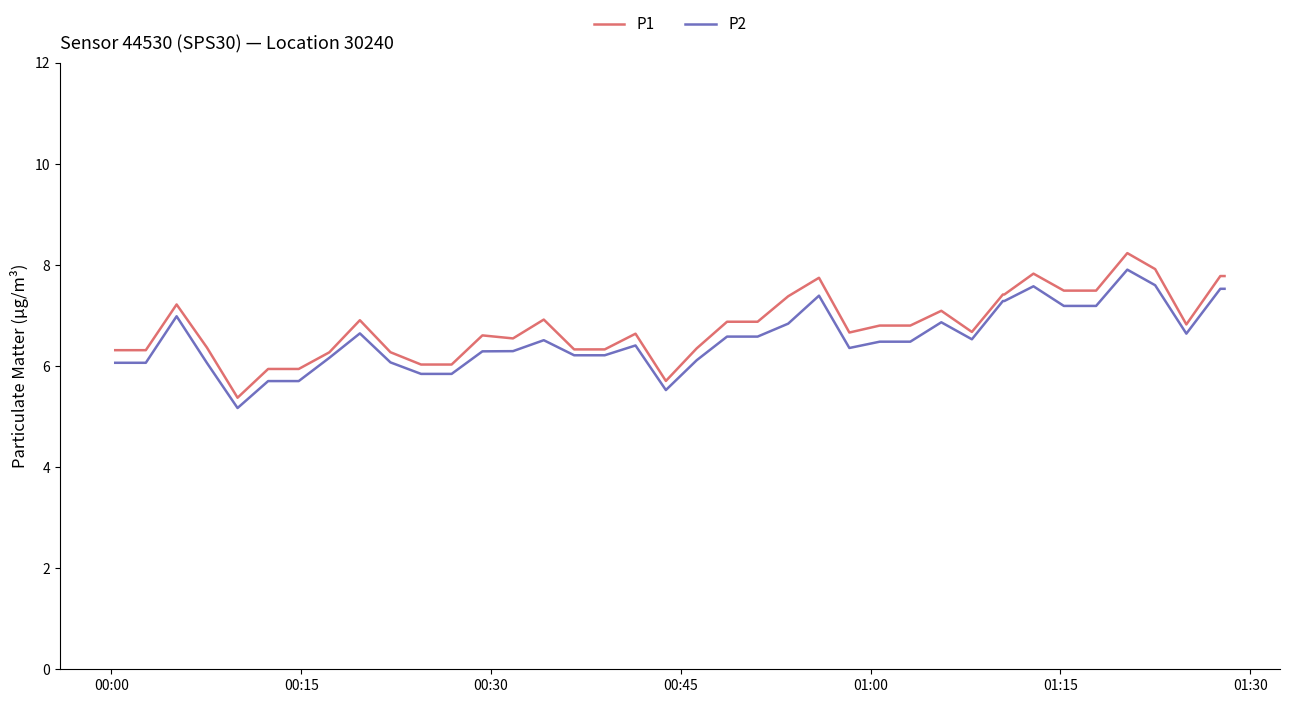

What is the highest value of the P2 series?

7.9